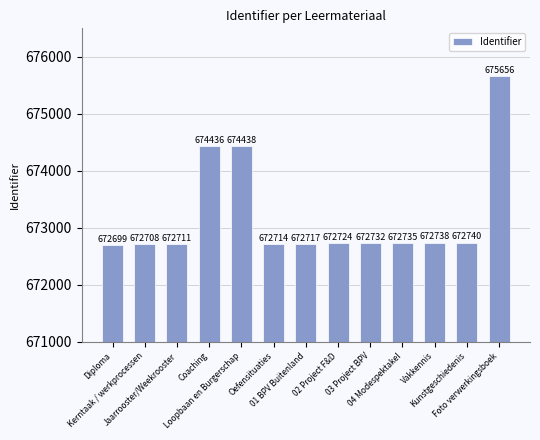

What is the approximate value at Jaarrooster/Weekrooster?

672711